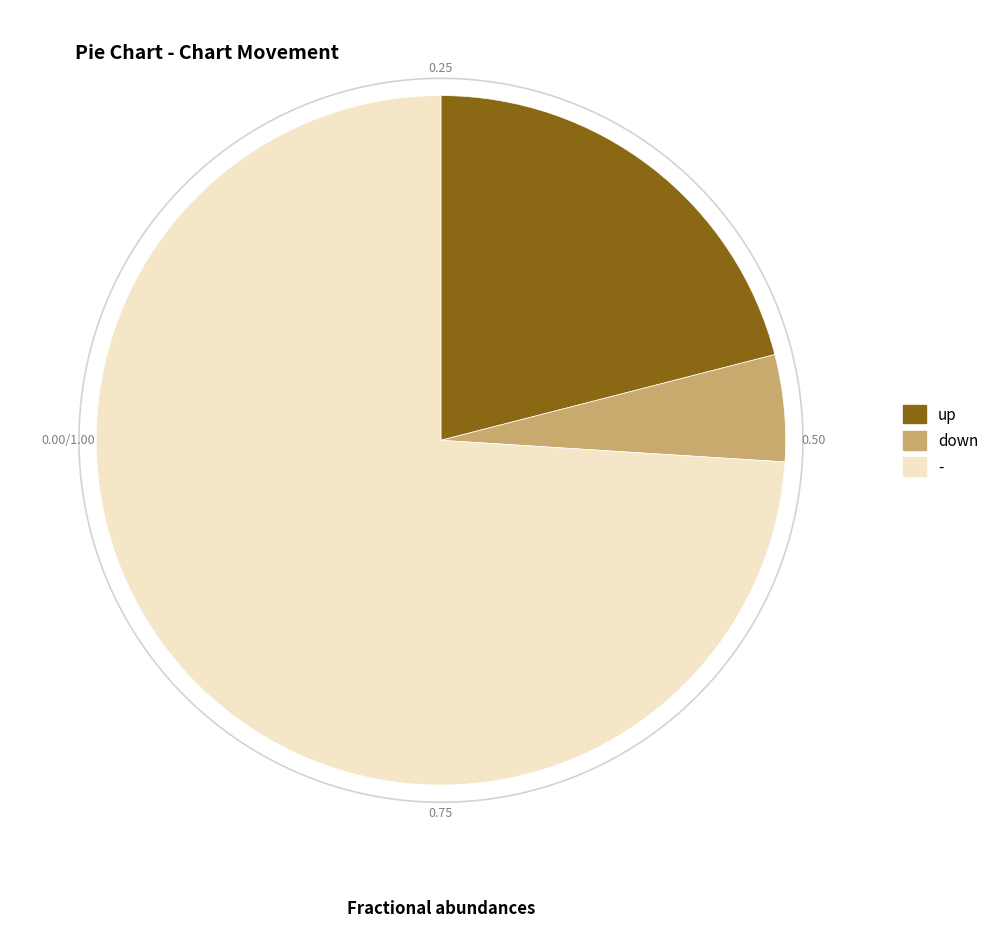

Which slice represents more than half of the pie?

-